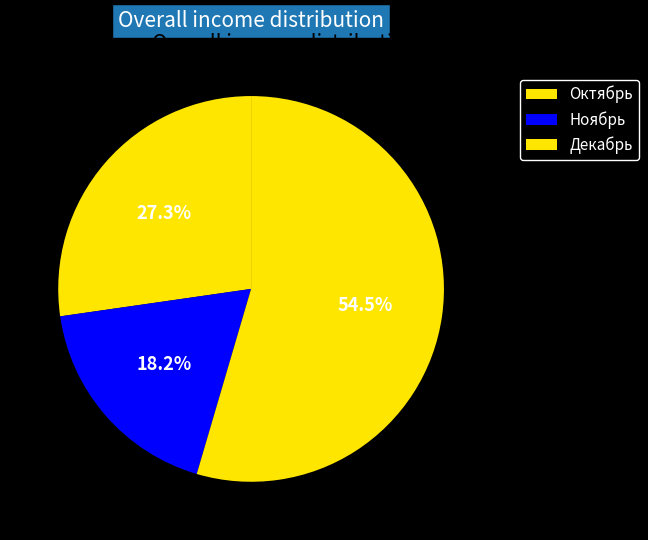

What percentage is the Декабрь slice, to the nearest percent?

55%